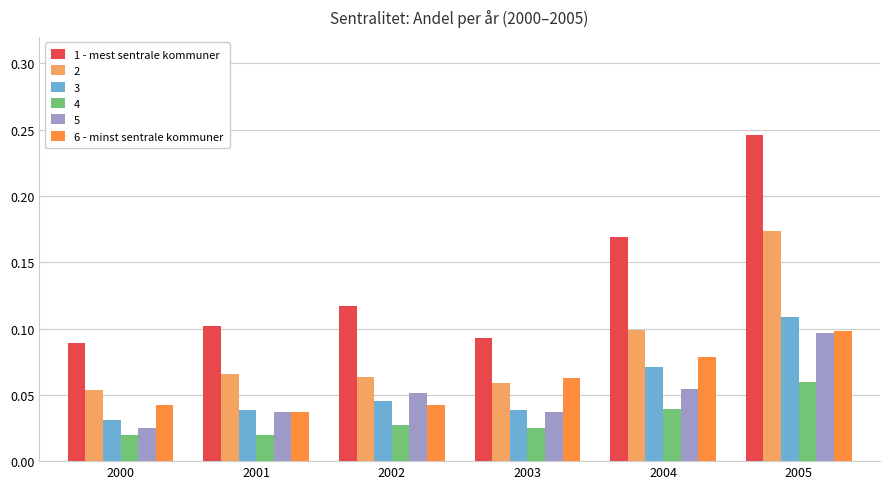

The value of 4 at 2005 is 0.1. True or false?

True